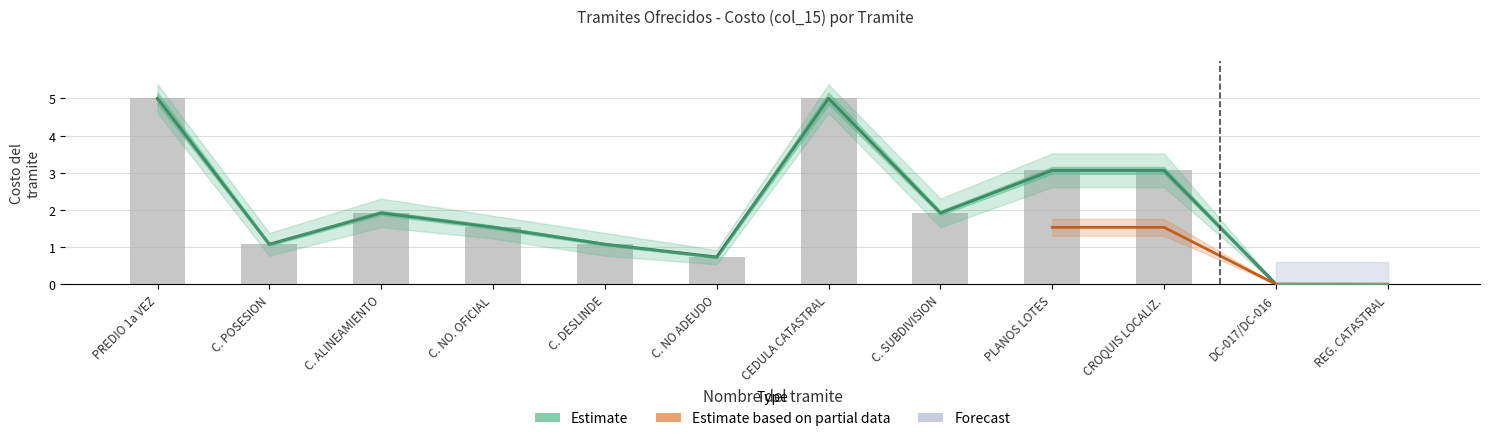

Which has a higher value, C. NO ADEUDO or CROQUIS LOCALIZ.?

CROQUIS LOCALIZ.